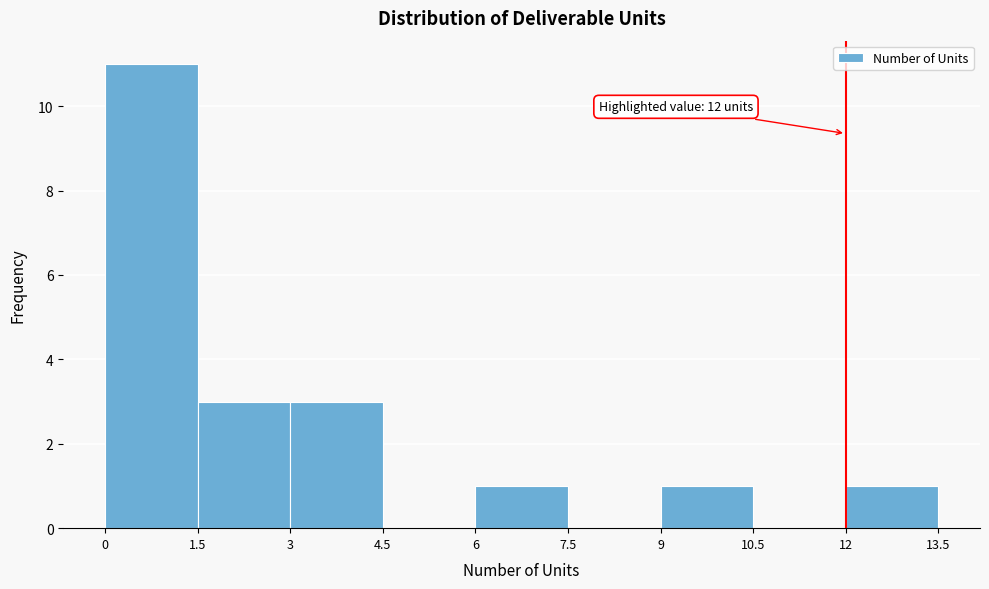

Which range on the x-axis has the tallest bar?

0 to 1.5